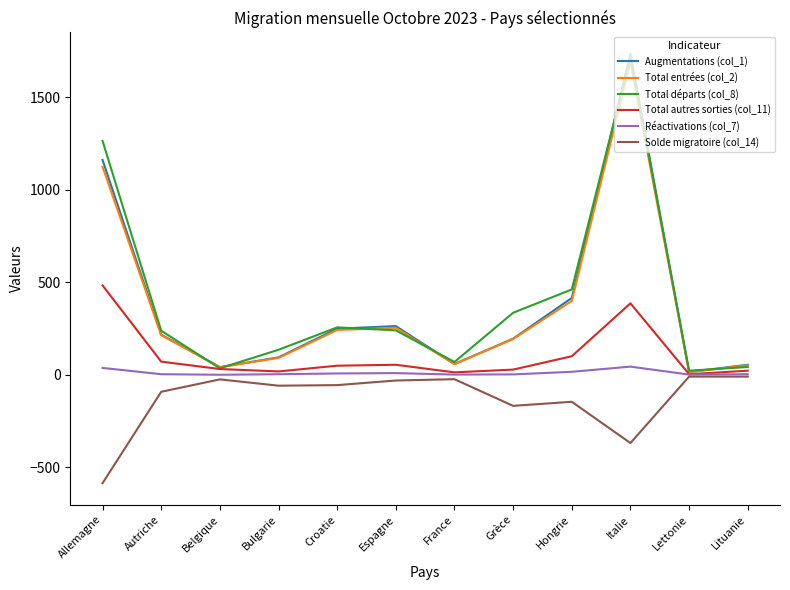

How many lines are shown in the chart?

6